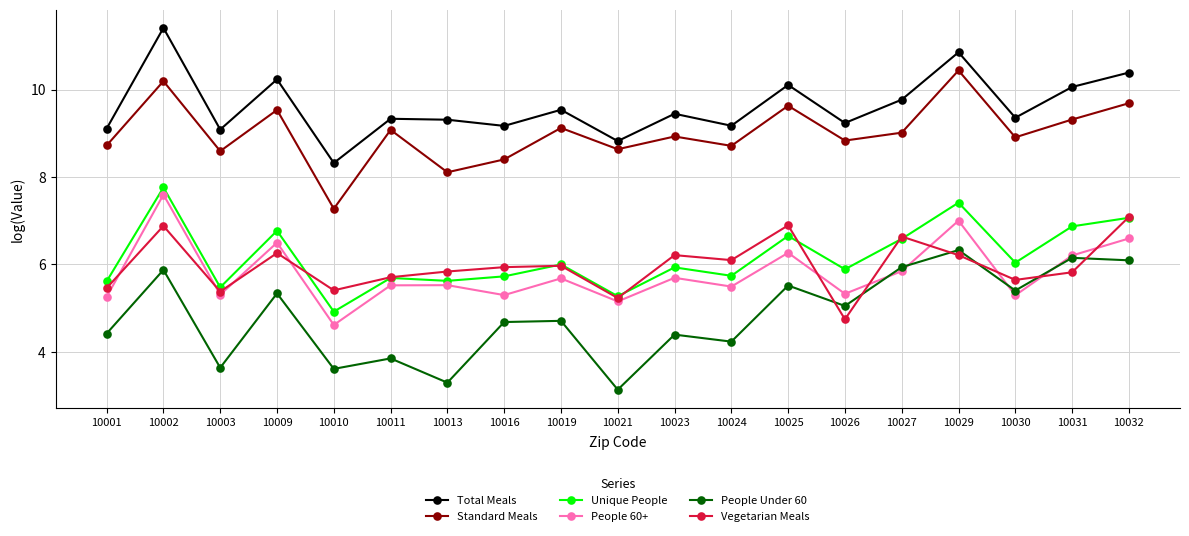

What is the value of the Total Meals point at the 2nd from the left?

11.4